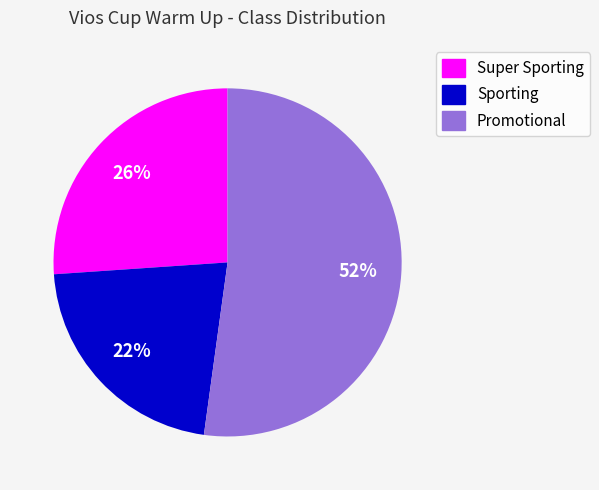

To the nearest percent, what percentage of the pie is Super Sporting?

26%